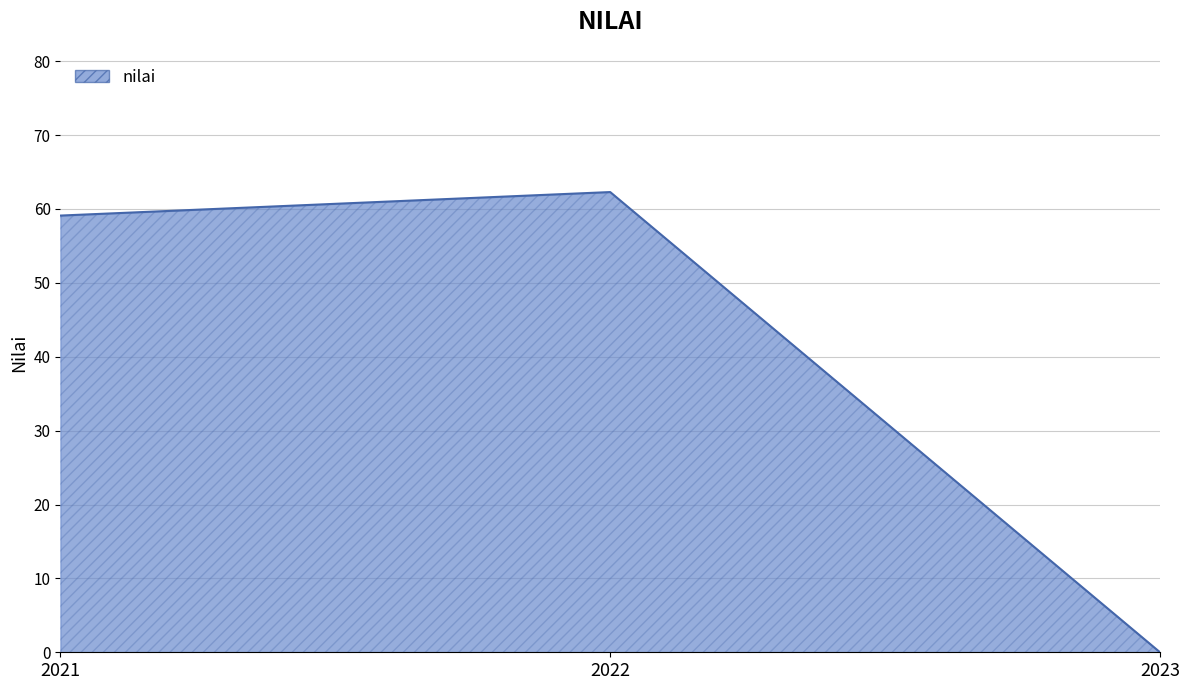

Reading left to right, transcribe all the data shown in this chart.

59.1	62.3	0.0